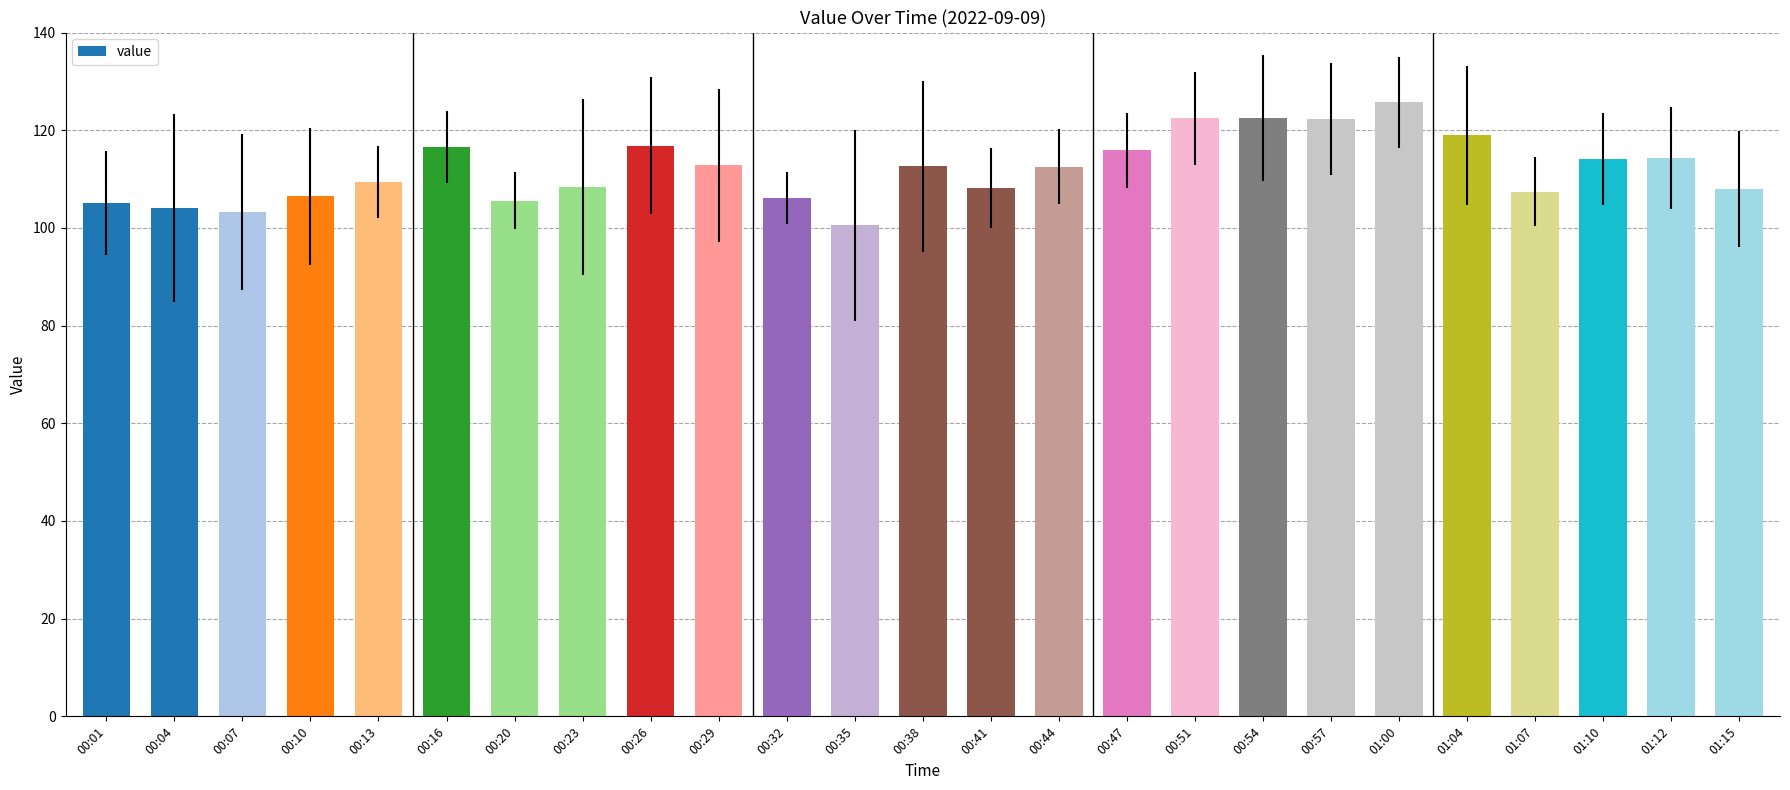

What is the minimum value shown in the chart?

100.5